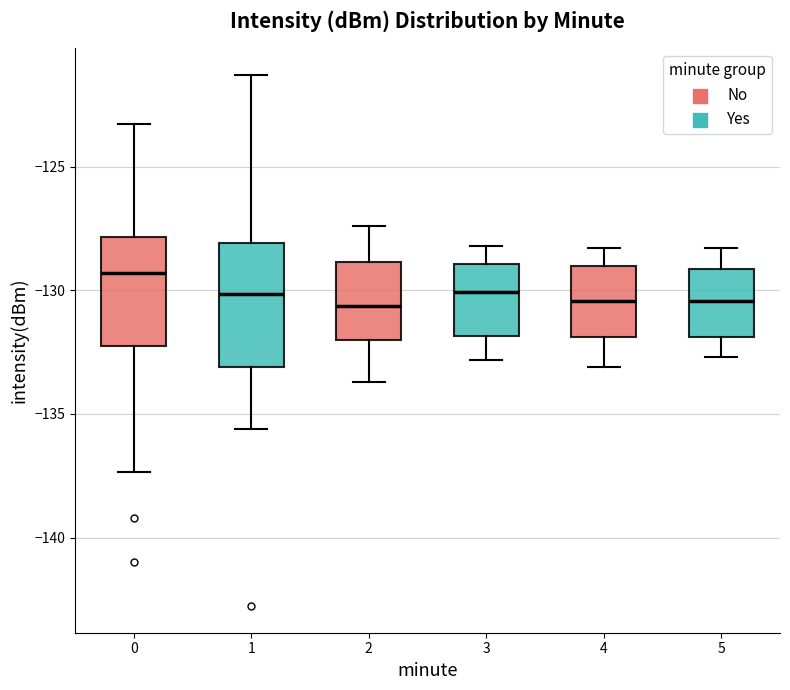

Where does the lower whisker of the box at x = 2 end on the y-axis? The values are not printed on the chart, so give them approximately, as read against the axis.

-133.5